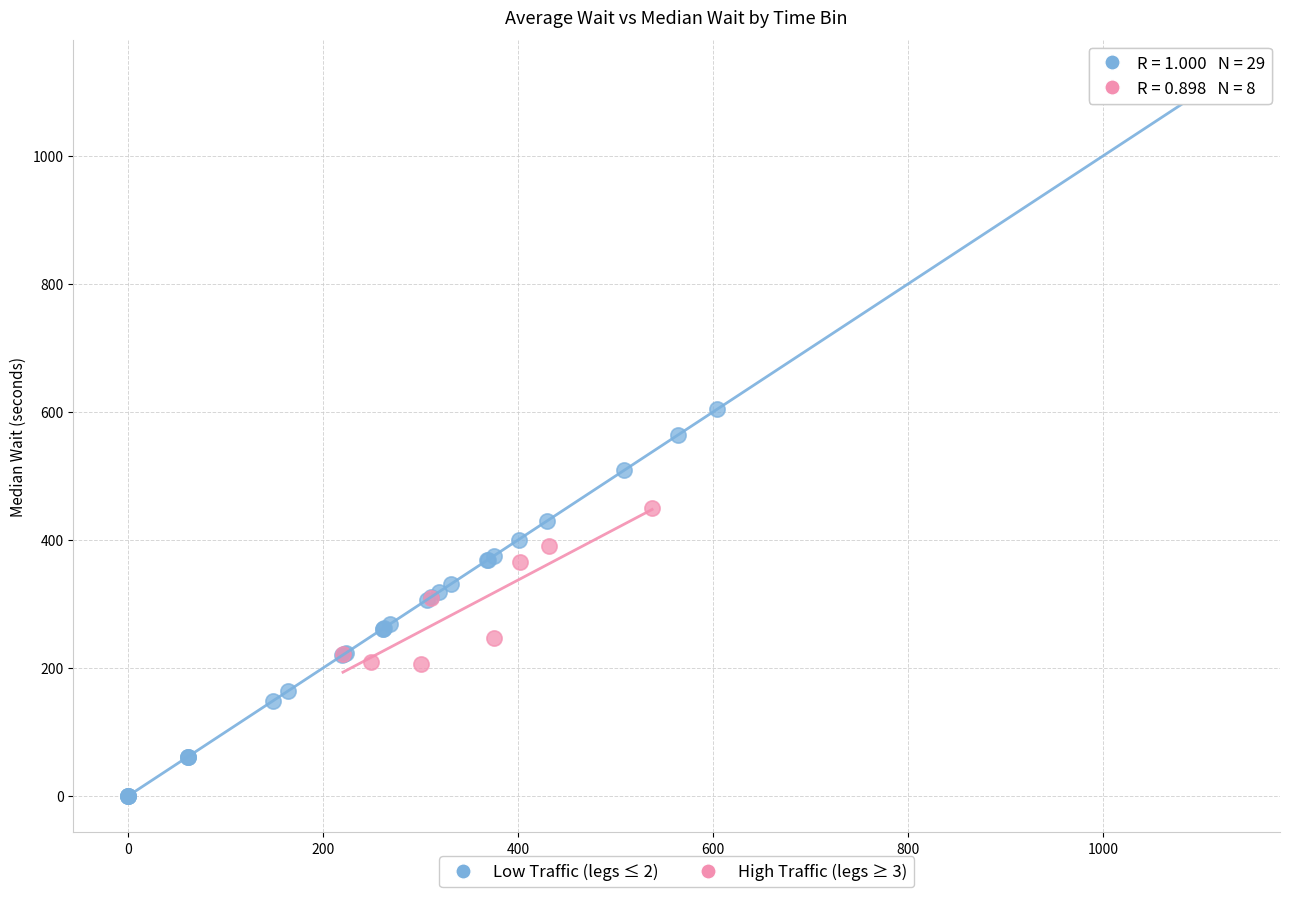

Which series reaches the maximum Y coordinate?

Low Traffic (legs ≤ 2)